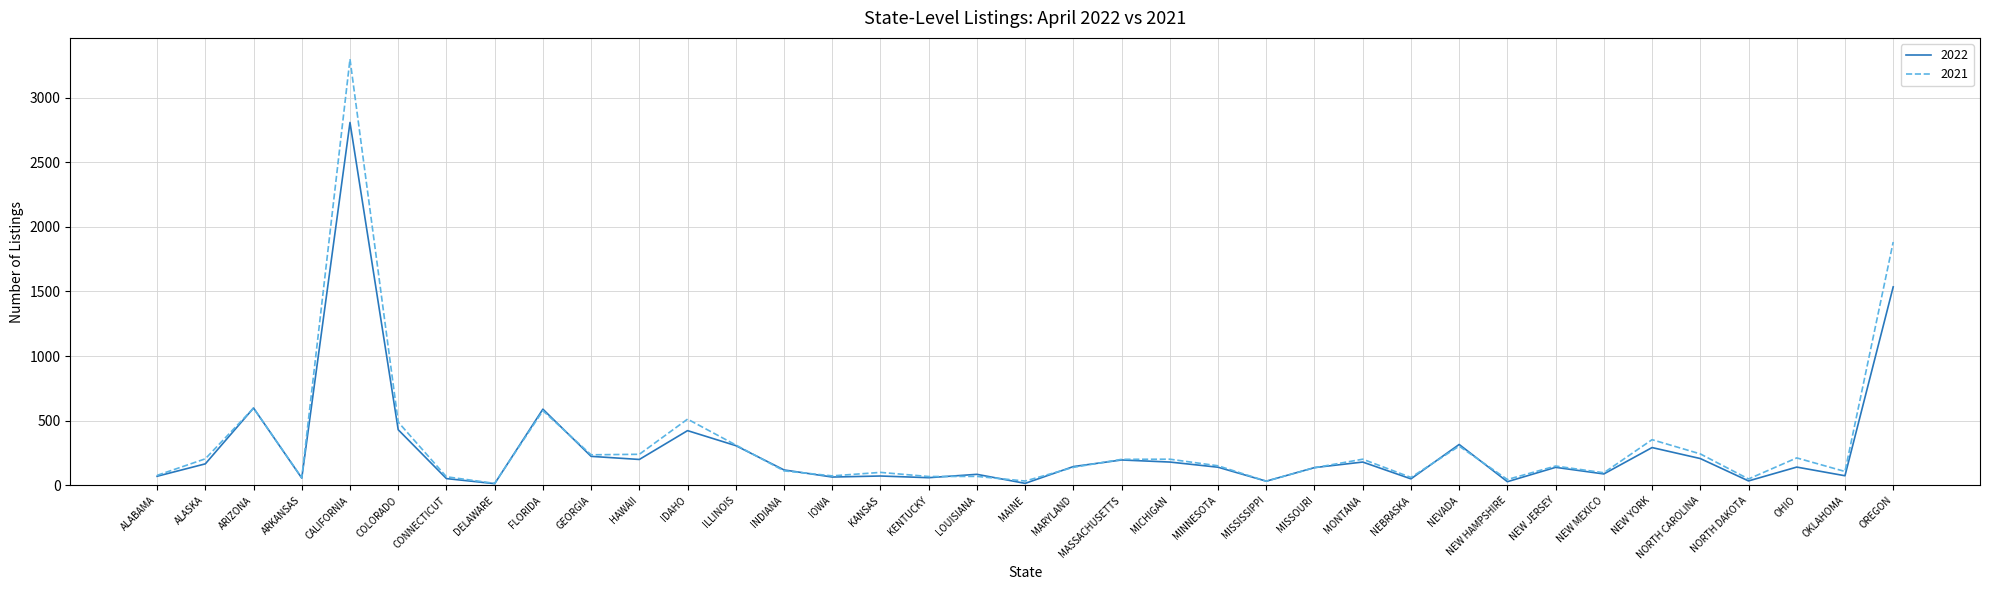

What is the maximum value for 2022?

2807